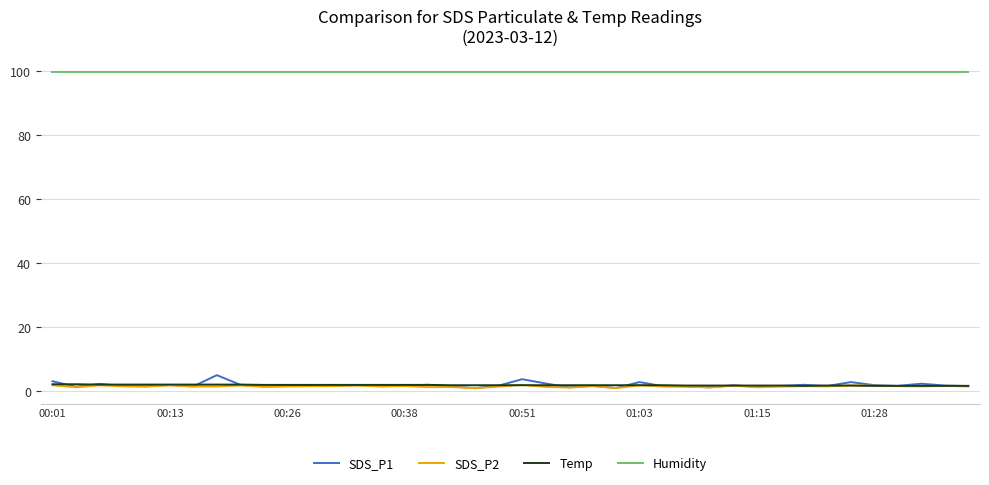

True or false: Humidity and SDS_P1 cross at least once.

False